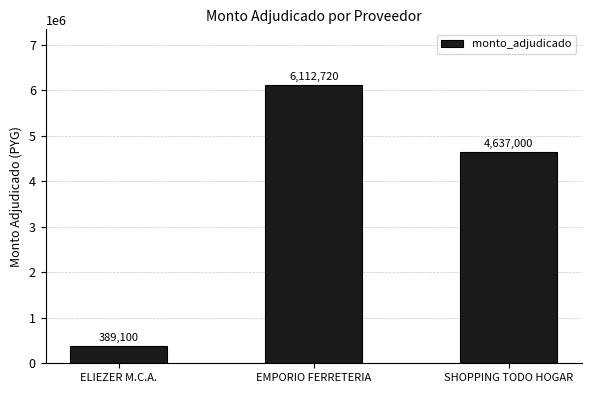

What is the difference between the values at EMPORIO FERRETERIA and SHOPPING TODO HOGAR?

1475720